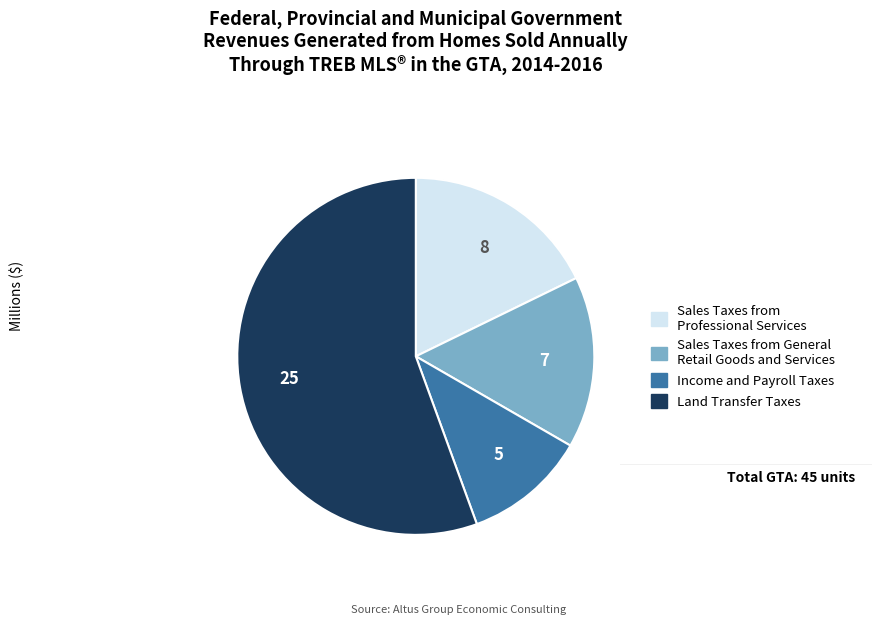

How many segments does this pie chart have?

4